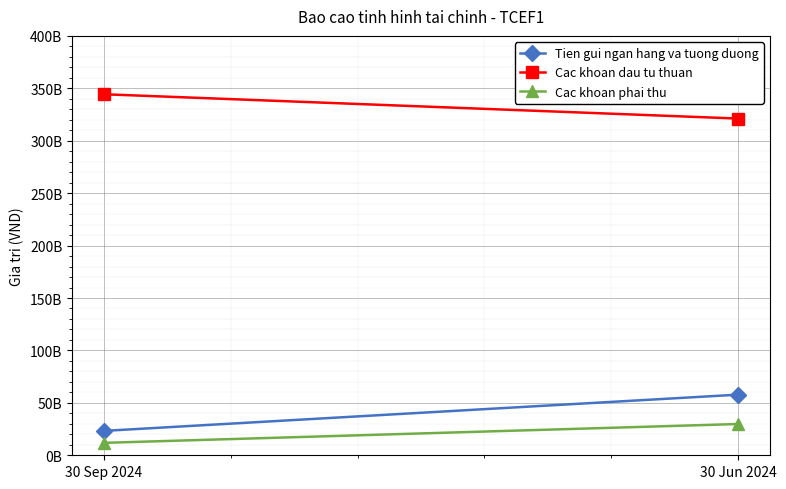

Is it true that Tien gui ngan hang va tuong duong equals 41232047530 at 30 Sep 2024?

False